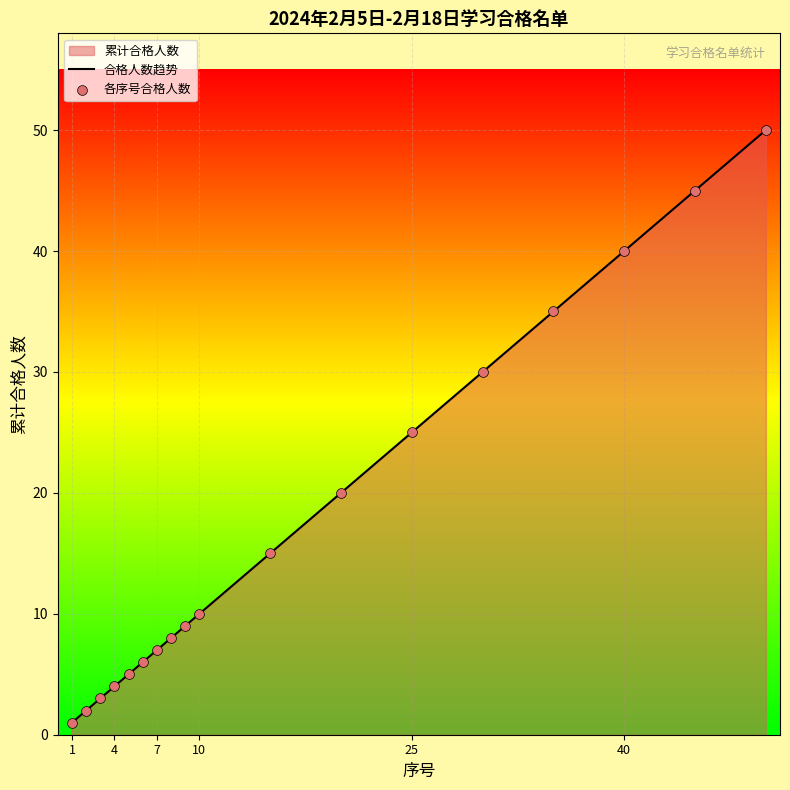

What is the maximum value shown in the chart?

50